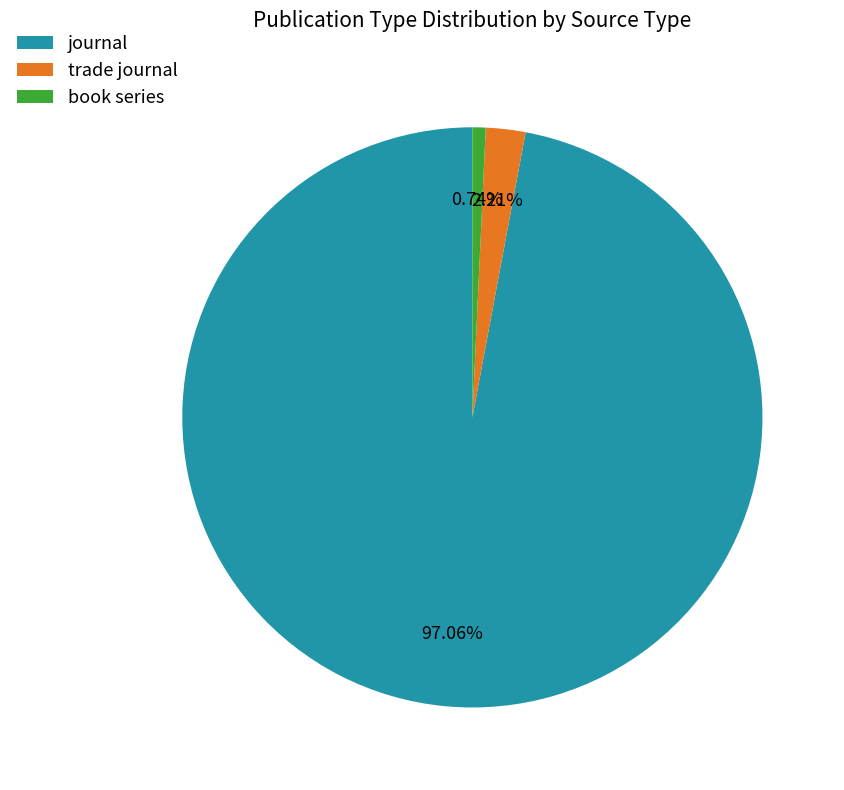

What is the majority slice?

journal